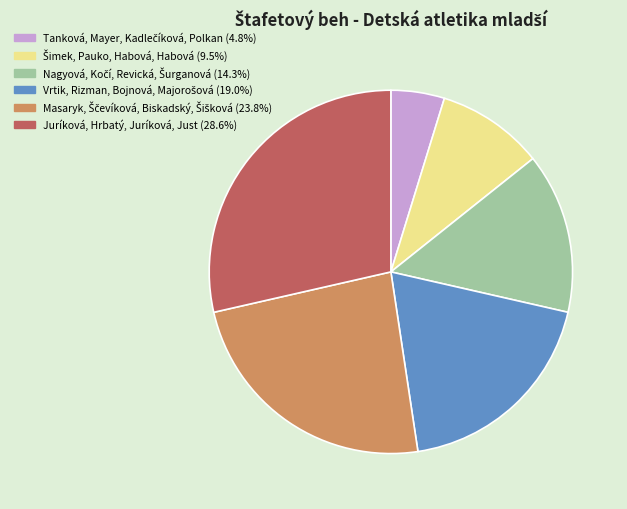

Which category has the biggest portion of the pie?

Juríková, Hrbatý, Juríková, Just